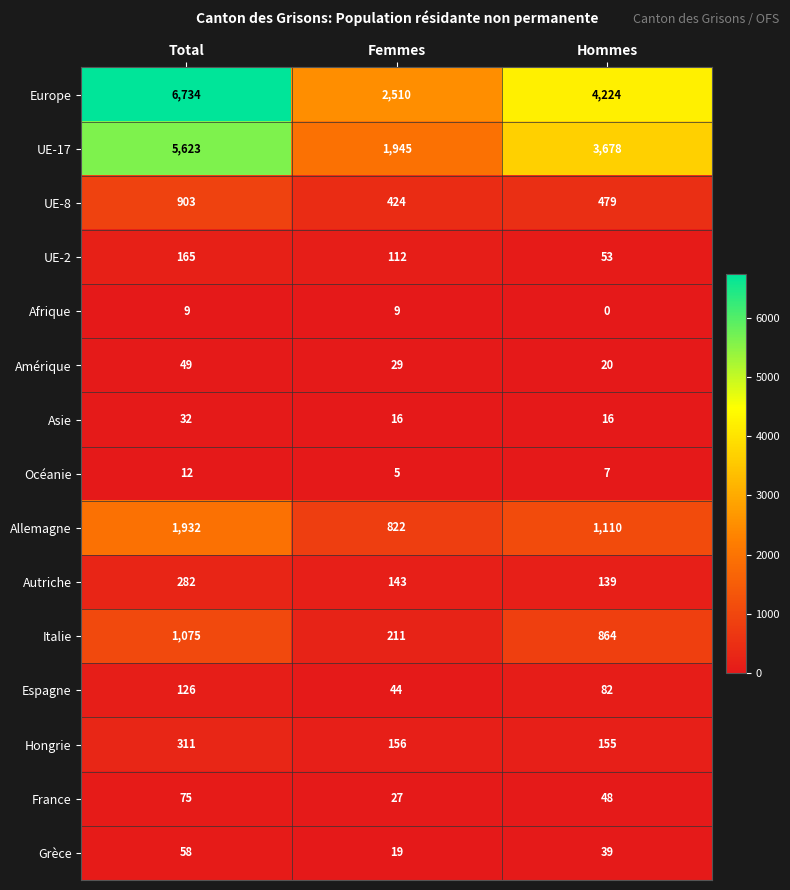

What is the sum of all Amérique values?

98